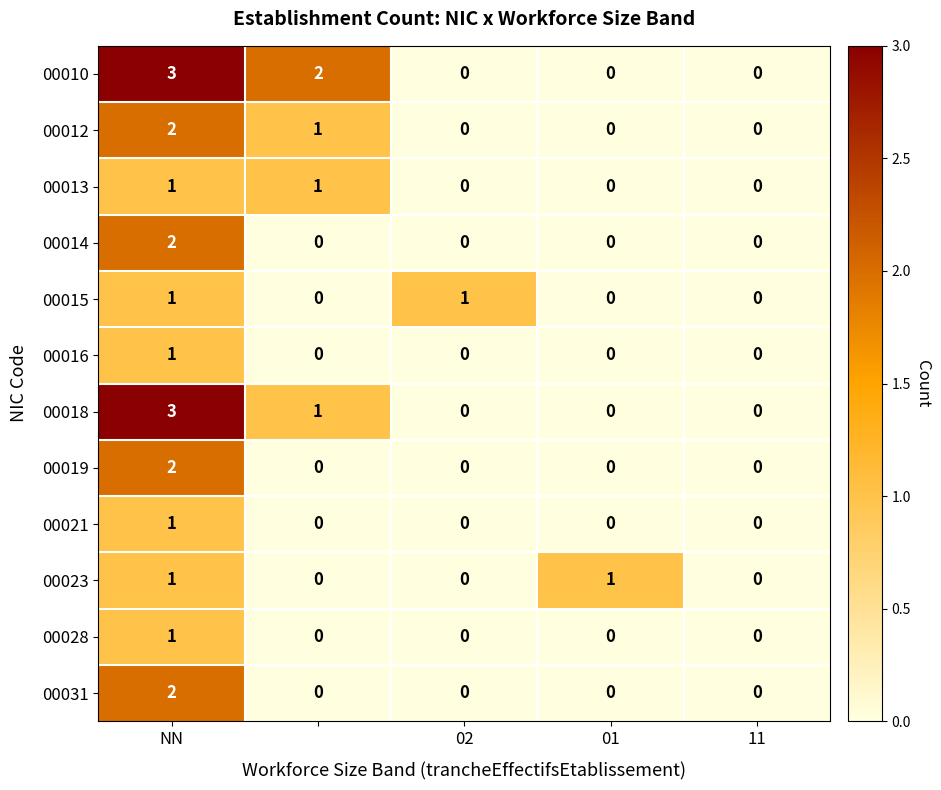

What is the maximum value shown in the chart?

3